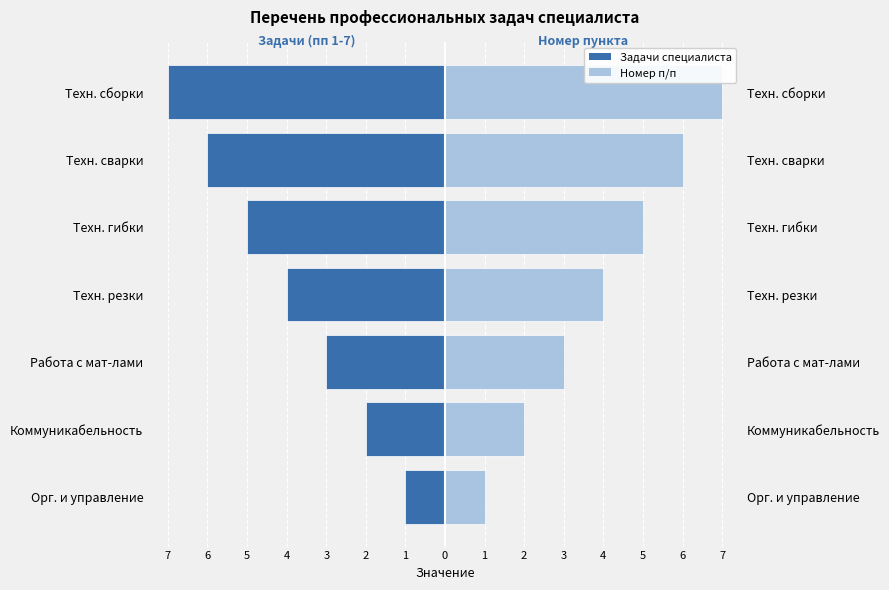

True or false: Задачи (левая ось) has a value of -1 at Орг. и управление.

True